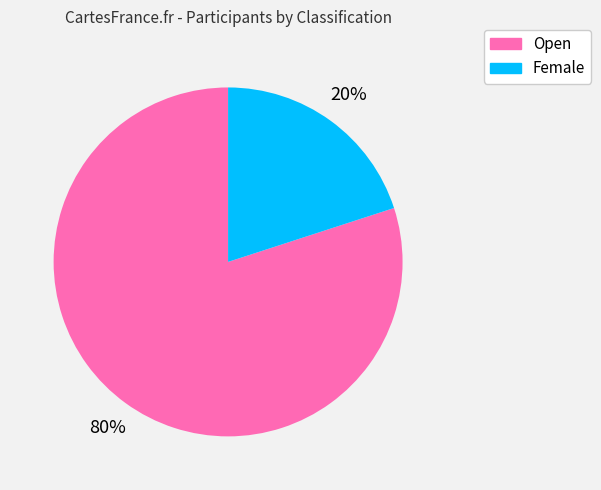

How many segments does this pie chart have?

2